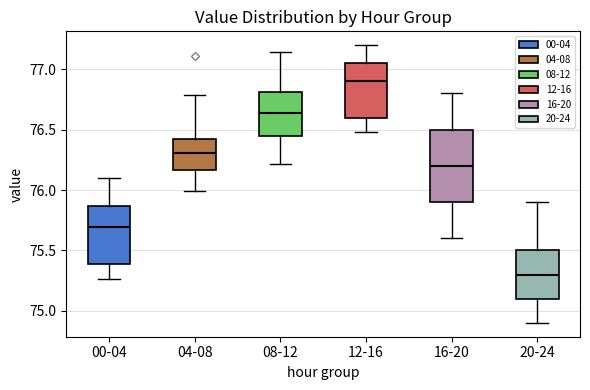

Where does the upper whisker of the box for 04-08 end on the y-axis? The values are not printed on the chart, so give them approximately, as read against the axis.

76.80